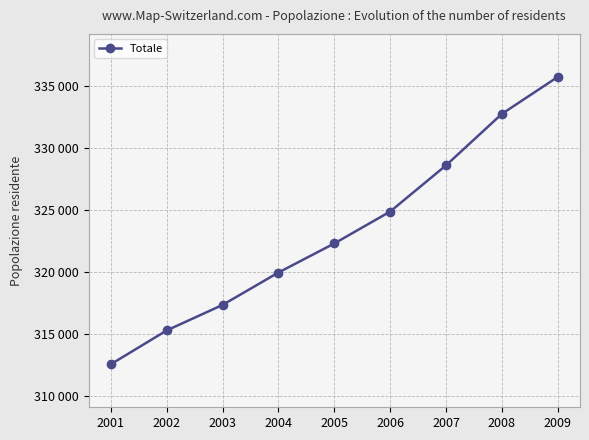

What is the change in value from 2005 to 2008?

+10460